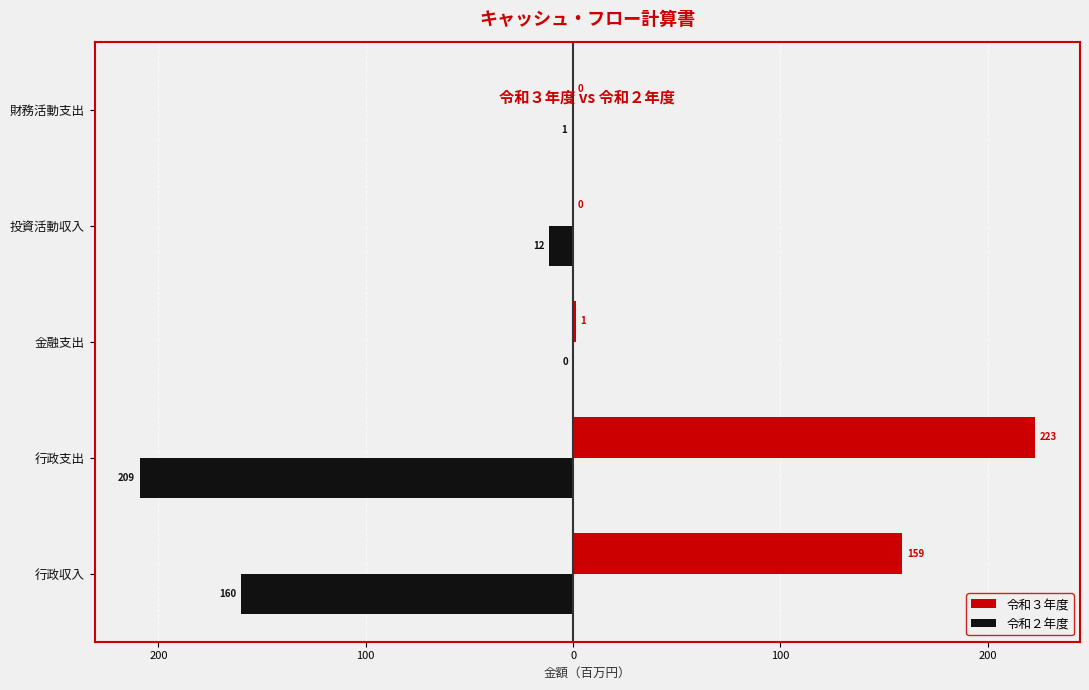

List the series in order of their overall mean, highest first.

令和３年度, 令和２年度